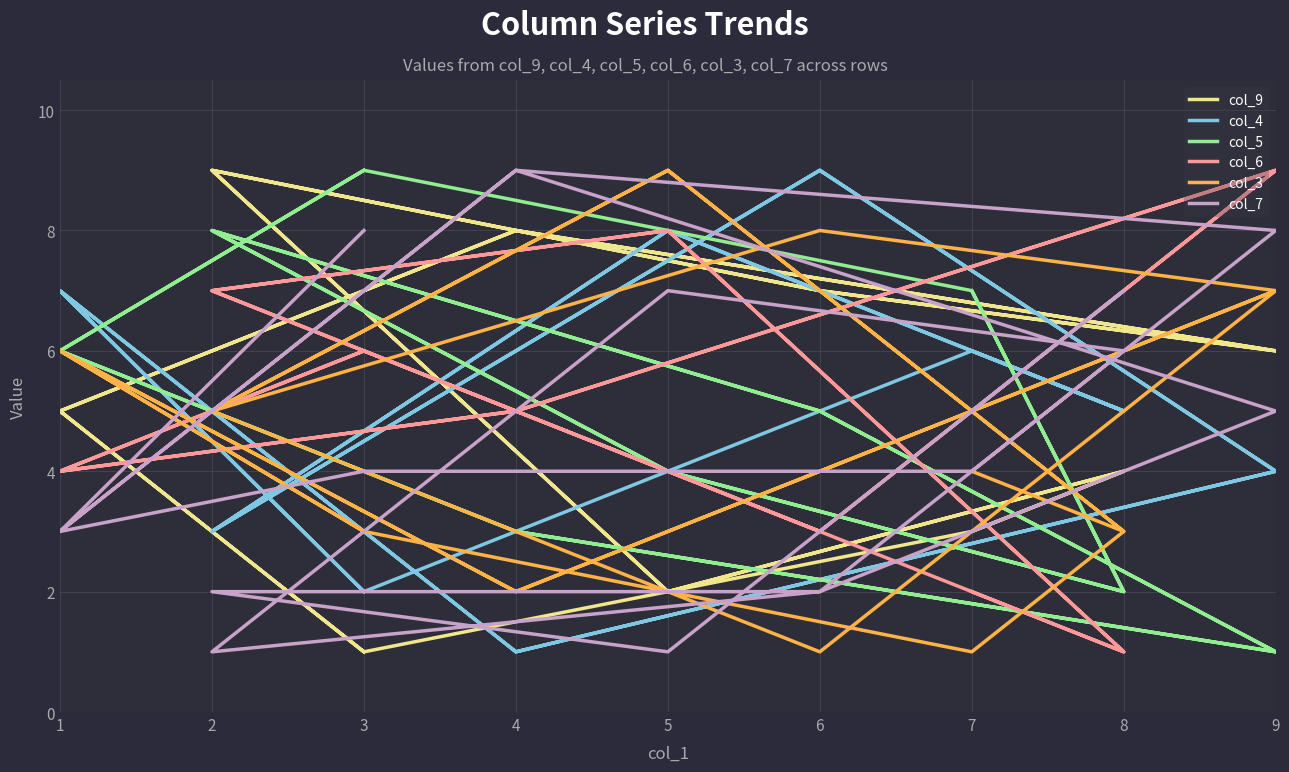

Which series has the largest range (max minus min)?

col_9